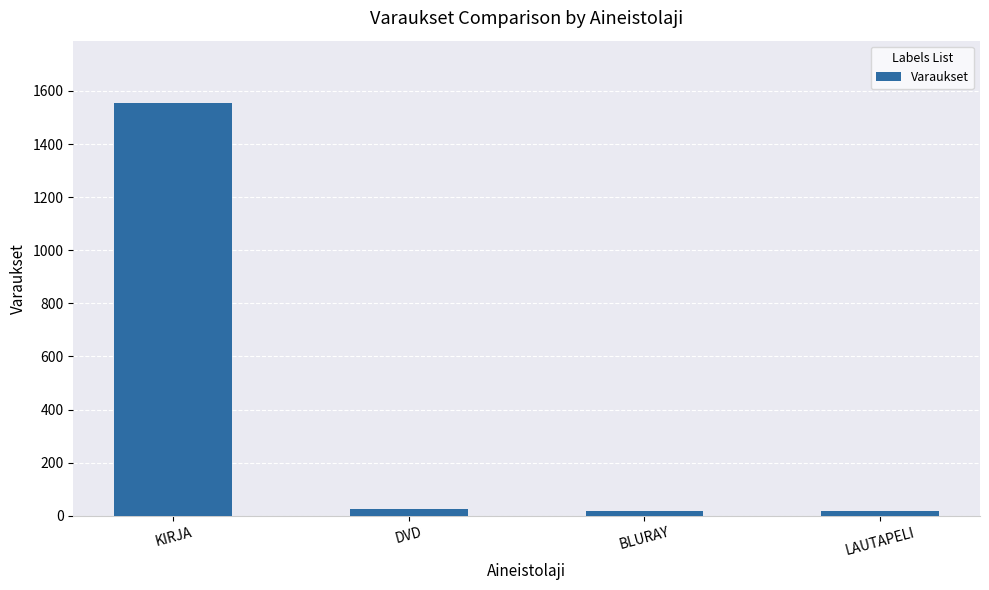

How many series are shown in this chart?

1